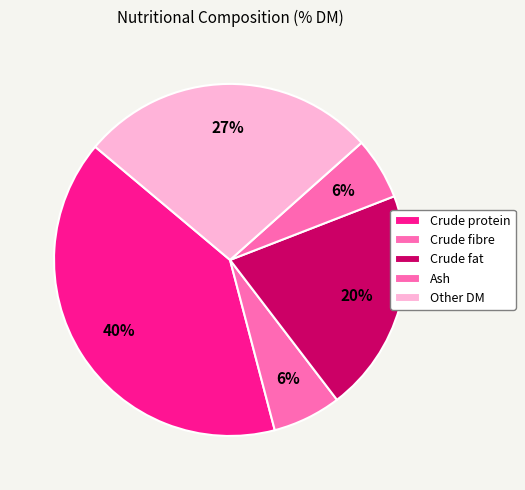

What is the change in value from Crude protein to Crude fibre?

-33.9